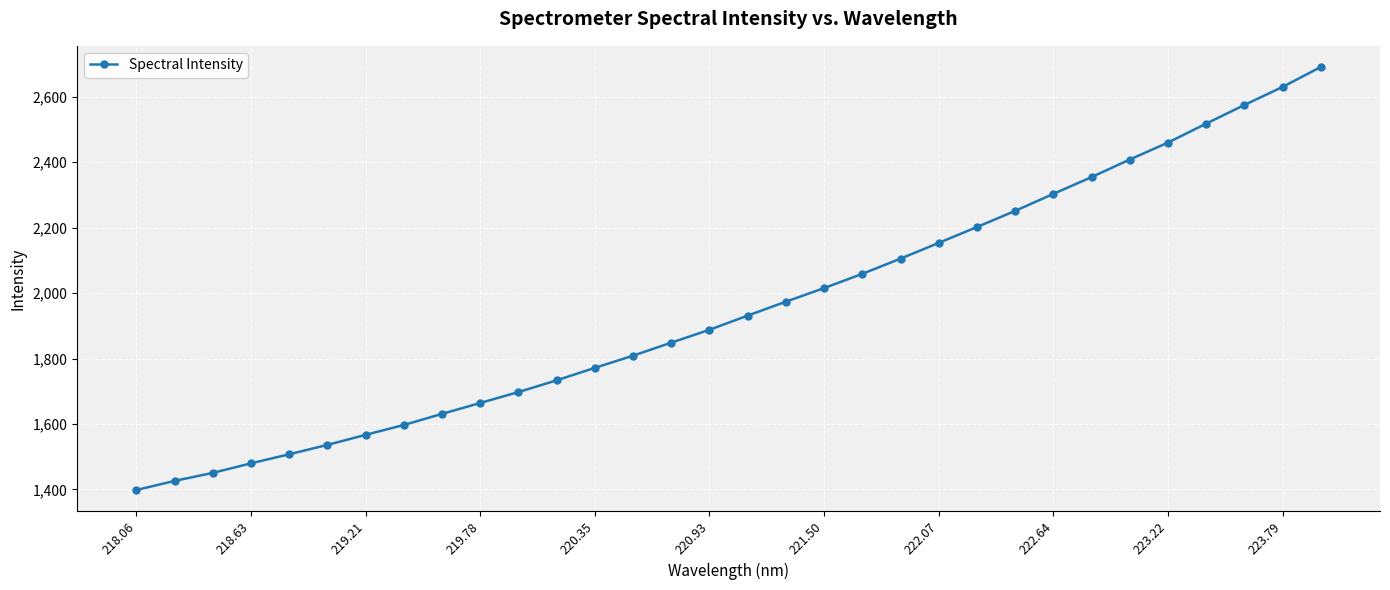

True or false: the data has more than 1 interior local peaks.

False